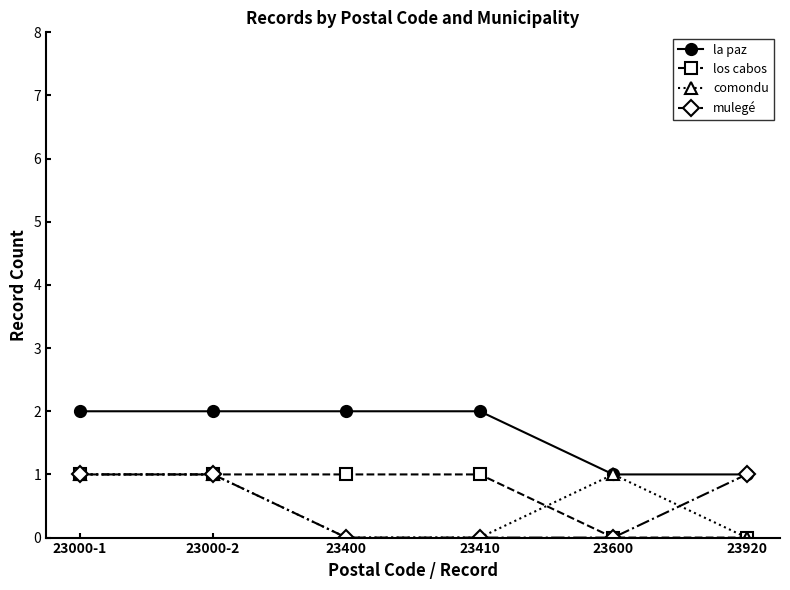

True or false: los cabos has a value of 2 at 23000-2.

False